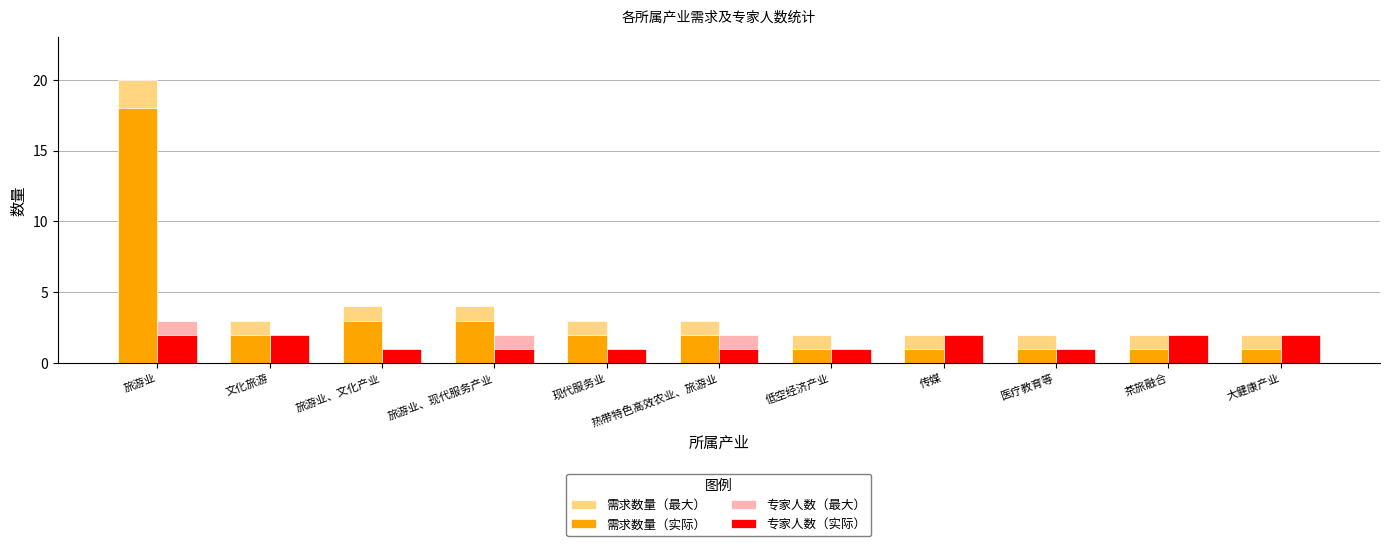

At how many categories does at least one series exceed 19?

1